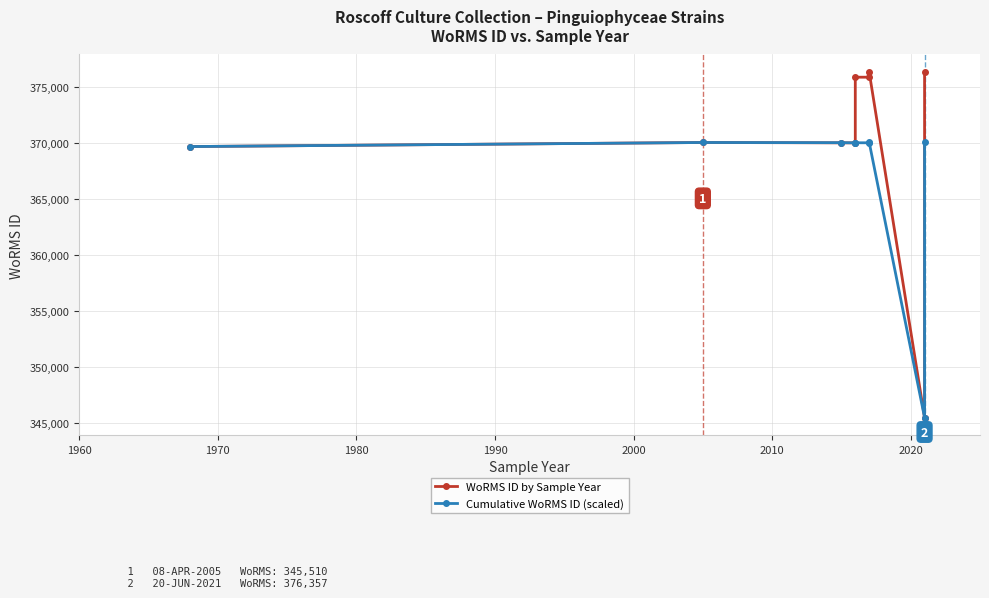

True or false: WoRMS ID by Sample Year and Cumulative WoRMS ID (scaled) cross at least once.

False